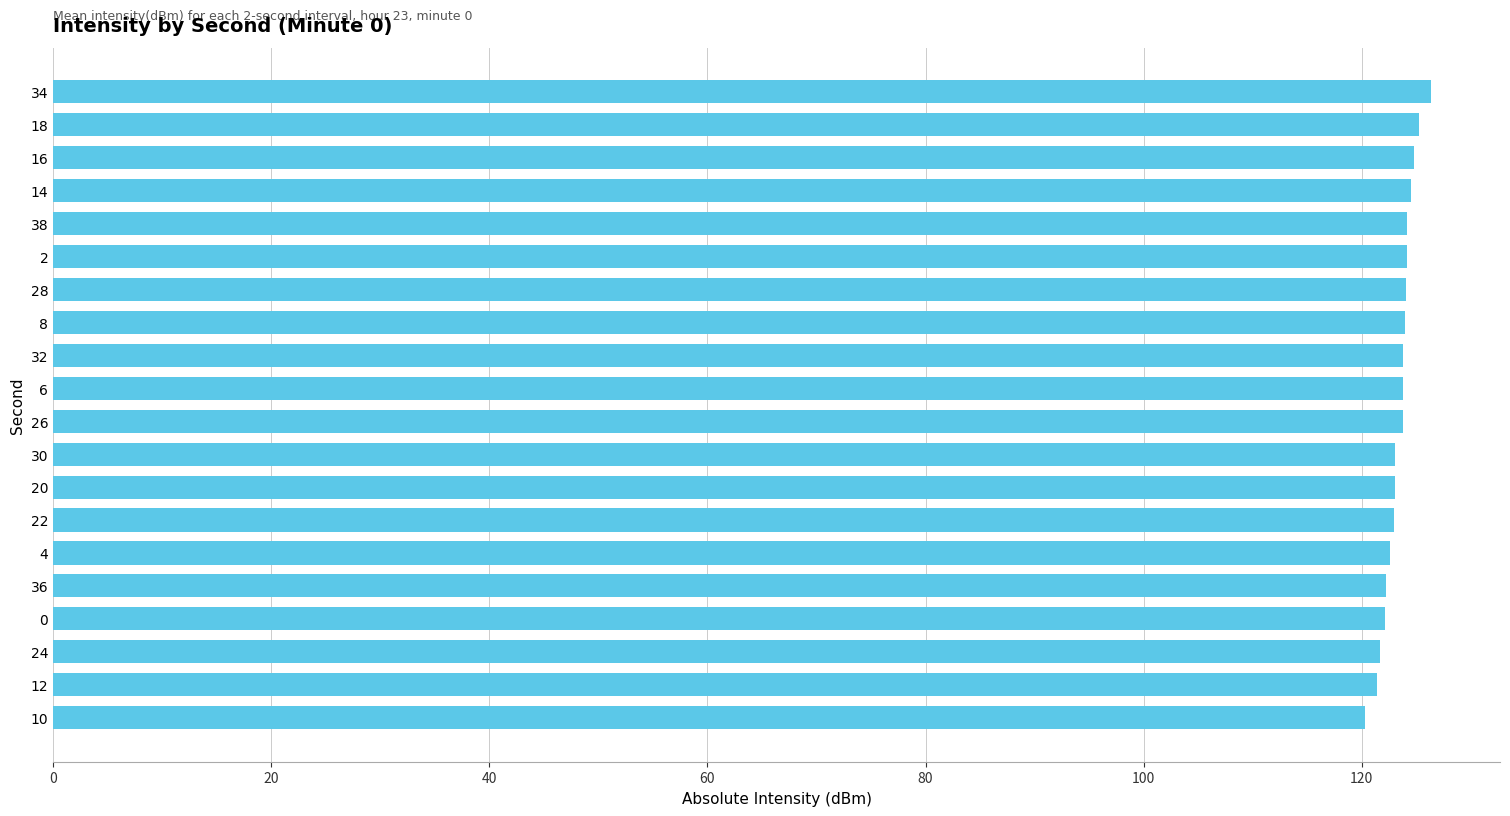

What is the value of the 6th bar from the top?

124.1